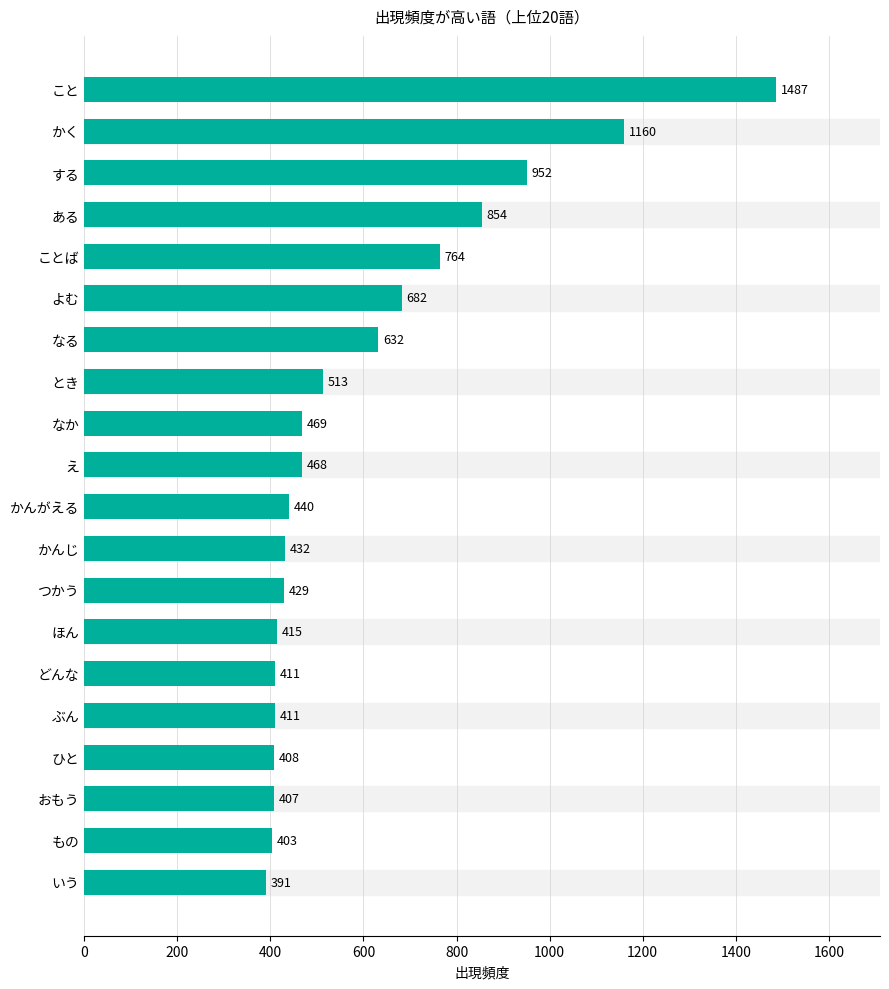

Are the bars horizontal?

Yes